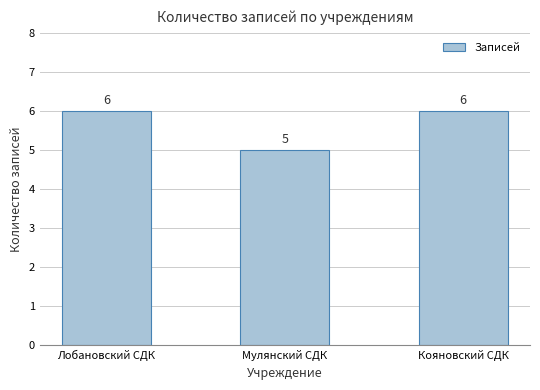

Are the bars horizontal?

No